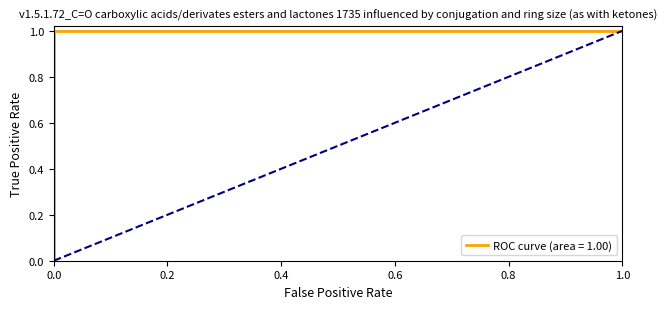

What is the greatest value displayed?

1.0